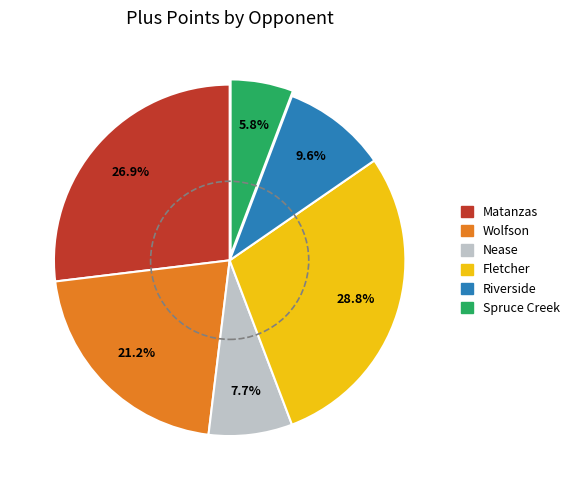

Between Matanzas and Fletcher, which is larger?

Fletcher